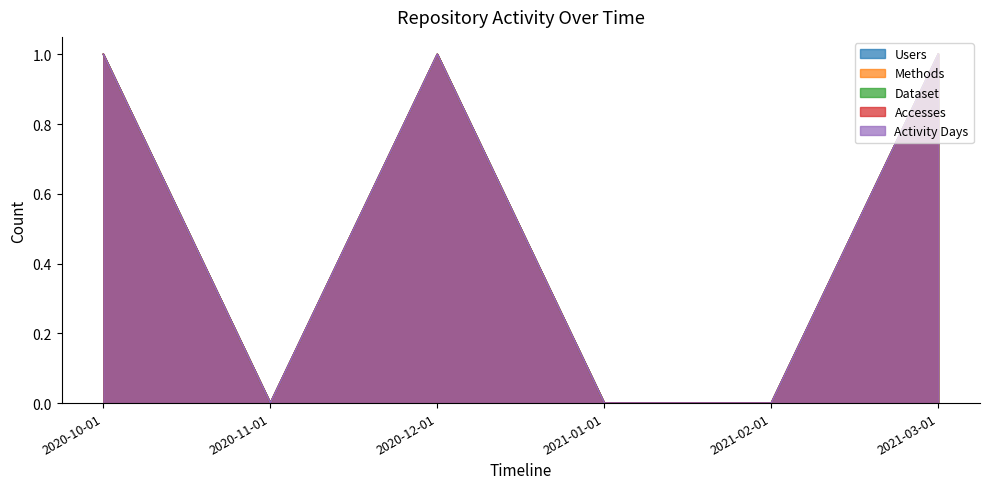

In Activity Days, how many points are lower than both neighbors (excluding endpoints)?

1